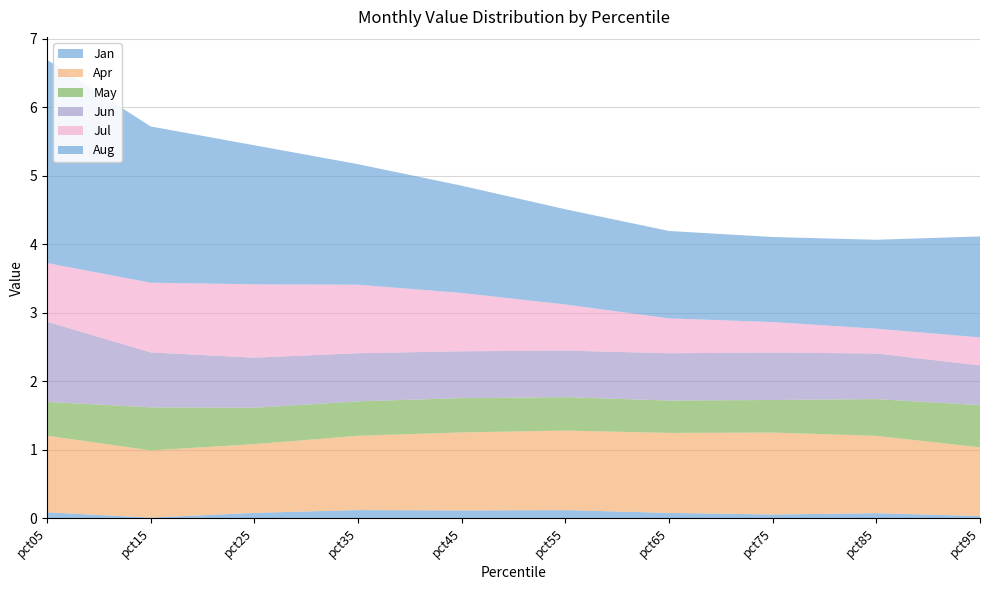

Reading left to right, transcribe all the data shown in this chart.

Jan: 0.1	0.0	0.1	0.1	0.1	0.1	0.1	0.1	0.1	0.0
Apr: 1.1	1.0	1.0	1.1	1.1	1.2	1.2	1.2	1.1	1.0
May: 0.5	0.6	0.5	0.5	0.5	0.5	0.5	0.5	0.5	0.6
Jun: 1.2	0.8	0.7	0.7	0.7	0.7	0.7	0.7	0.7	0.6
Jul: 0.9	1.0	1.1	1.0	0.9	0.7	0.5	0.4	0.4	0.4
Aug: 3.0	2.3	2.0	1.8	1.6	1.4	1.3	1.2	1.3	1.5